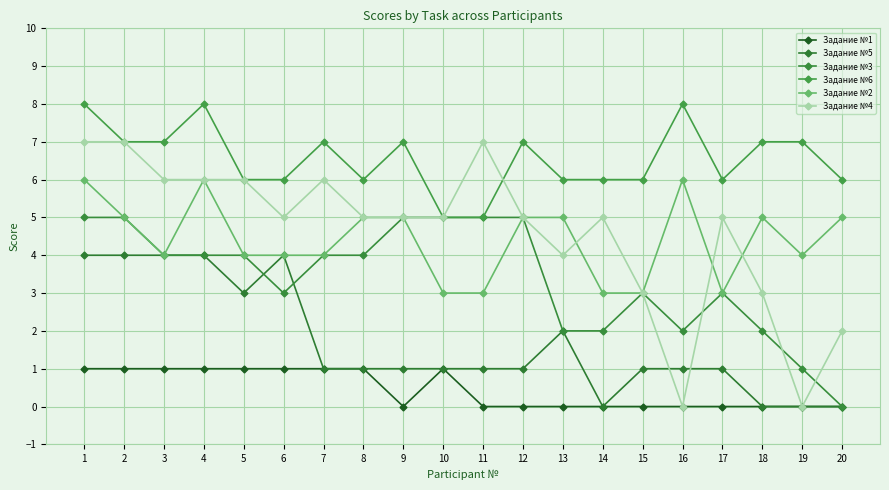

True or false: Задание №1 and Задание №3 intersect in this chart.

False